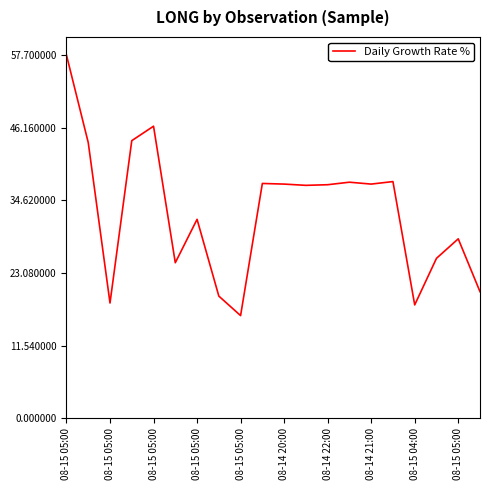

What is the difference between the maximum and minimum values?

41.4